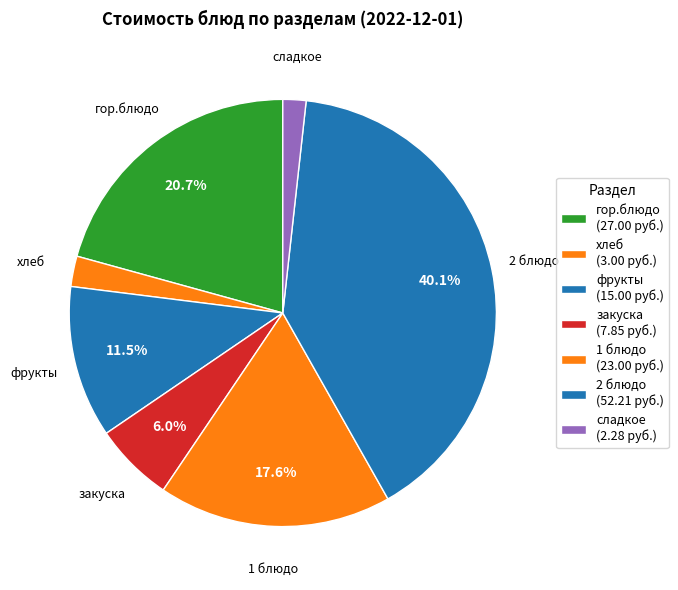

What is the smallest slice in the pie chart?

сладкое